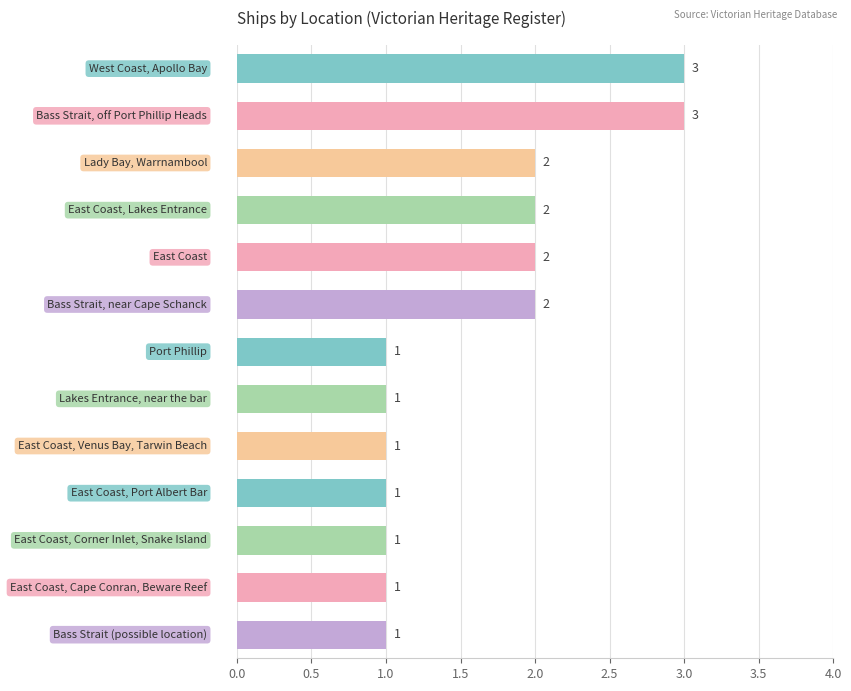

What is the value of the 11th bar from the top?

1